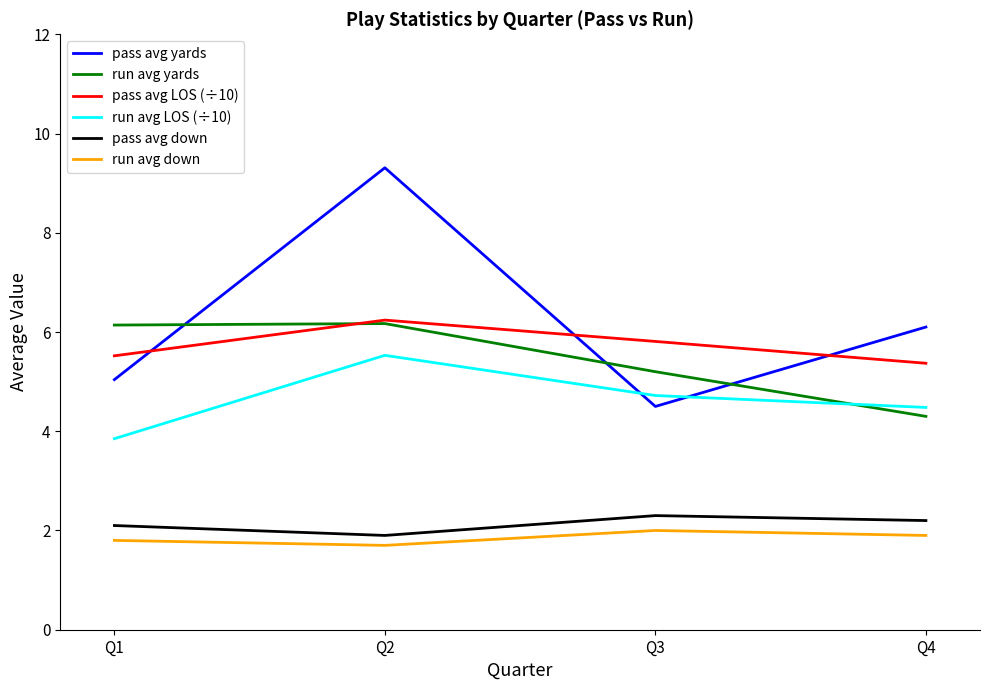

True or false: run avg LOS (÷10) has a value of 8.0 at Q4.

False